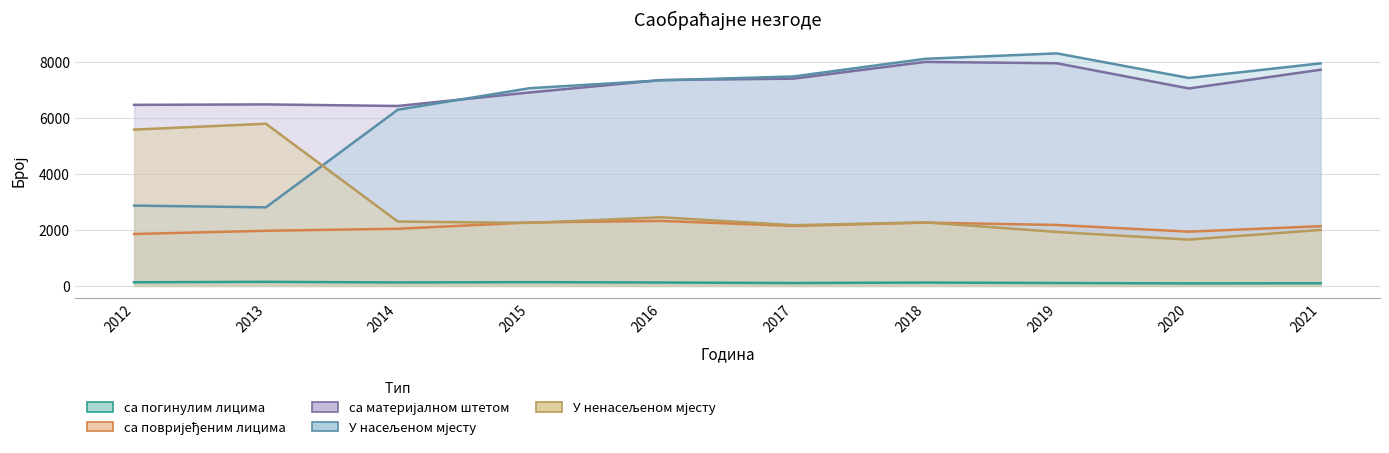

Reading right to left, transcribe all the data shown in this chart.

са погинулим лицима: 95	90	104	120	103	121	135	123	146	130
са повријеђеним лицима: 2131	1935	2174	2258	2141	2318	2264	2039	1967	1852
са материјалном штетом: 7711	7044	7942	7991	7393	7344	6901	6419	6475	6459
У насељеном мјесту: 7940	7418	8295	8102	7471	7334	7053	6285	2803	2865
У ненасељеном мјесту: 1997	1651	1925	2267	2166	2449	2247	2296	5785	5576